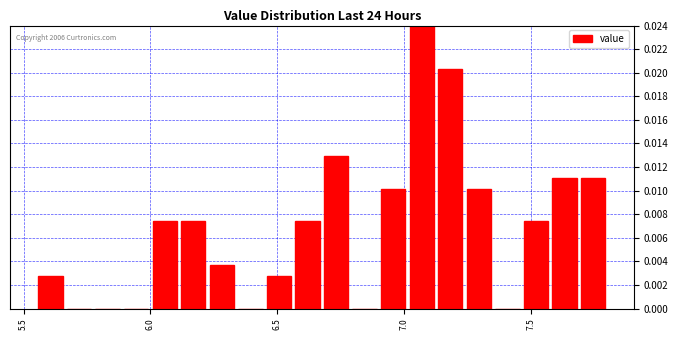

Read against the x-axis, roughly where is the centre of the tallest bar?

7.05